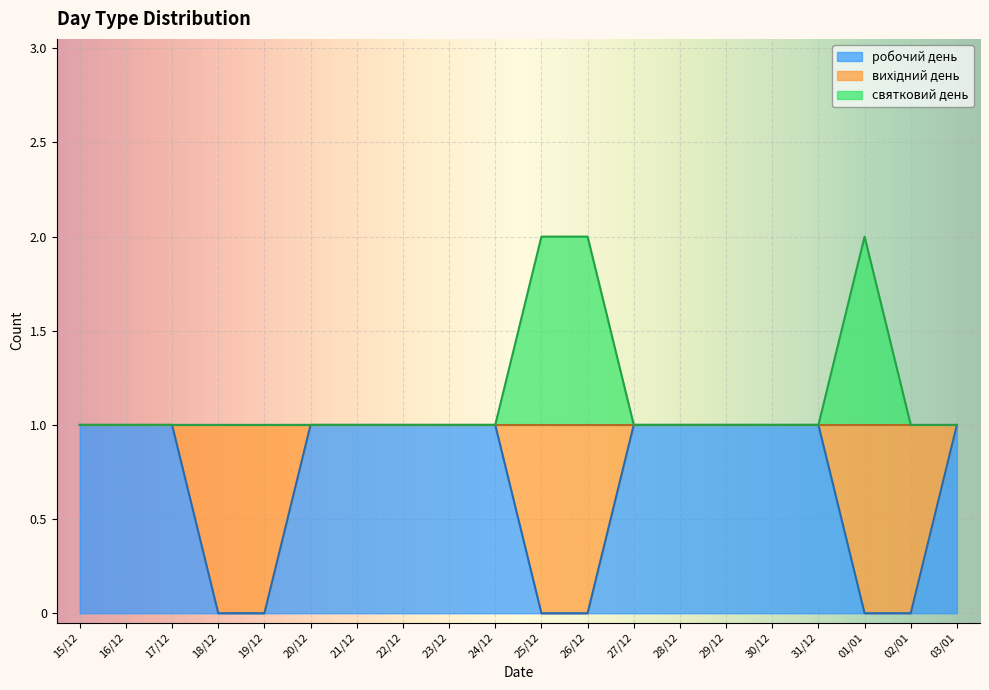

At which category is the sum across all series the highest?

15/12